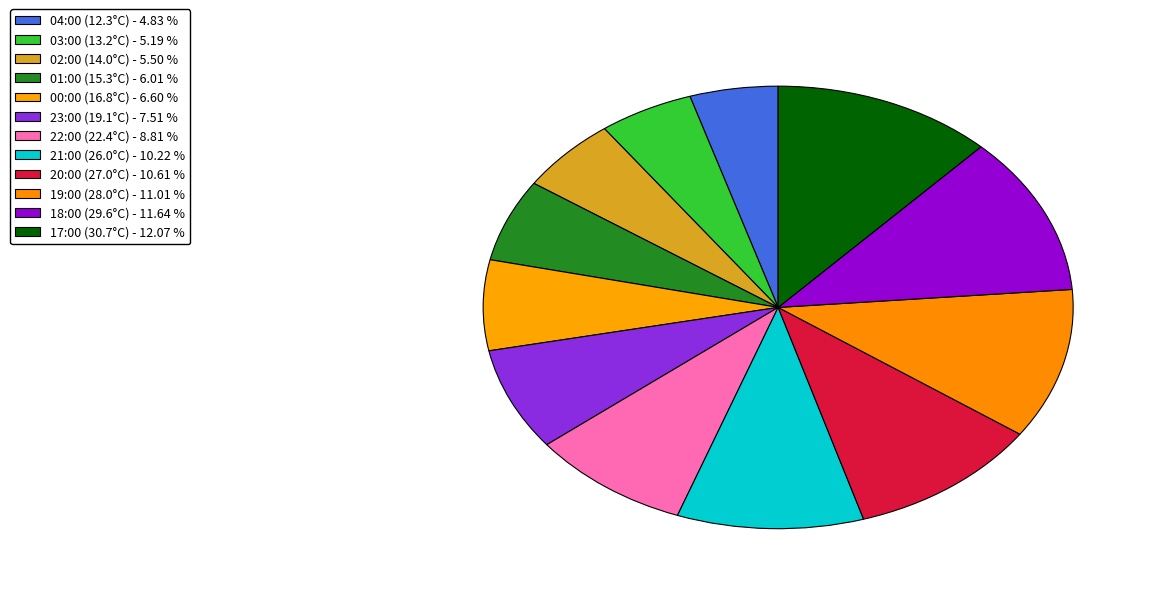

Rank the categories by value from lowest to highest.

04:00 (12.3°C), 03:00 (13.2°C), 02:00 (14.0°C), 01:00 (15.3°C), 00:00 (16.8°C), 23:00 (19.1°C), 22:00 (22.4°C), 21:00 (26.0°C), 20:00 (27.0°C), 19:00 (28.0°C), 18:00 (29.6°C), 17:00 (30.7°C)